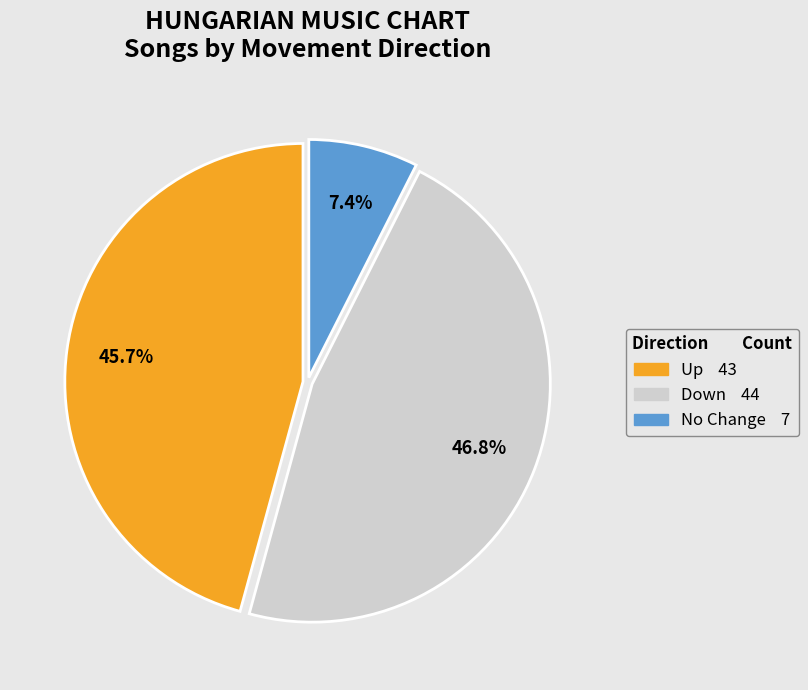

Is there any slice that represents more than half of the pie?

No